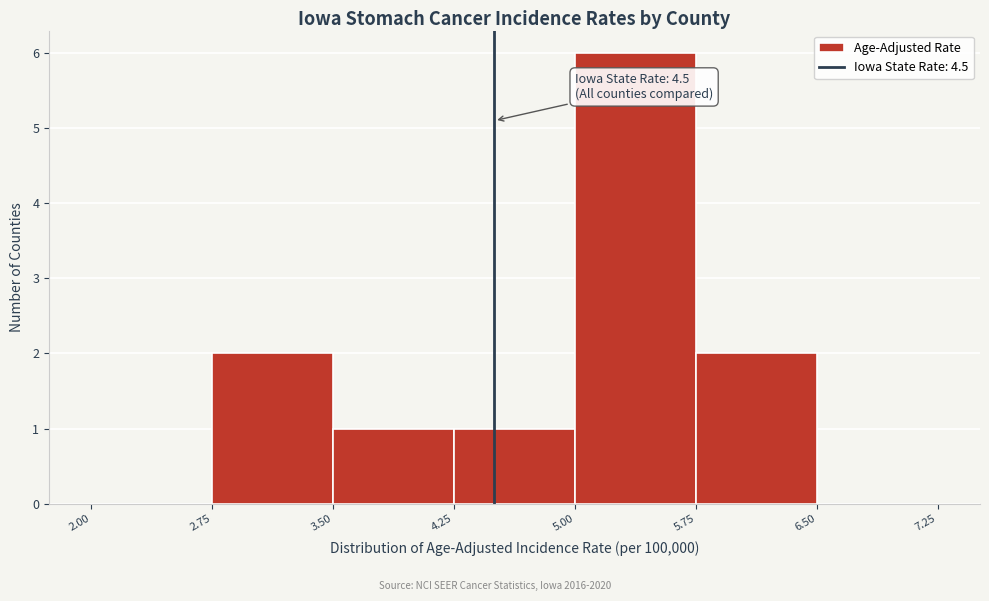

Over which range of the x-axis is the bar tallest?

5.00 to 5.75